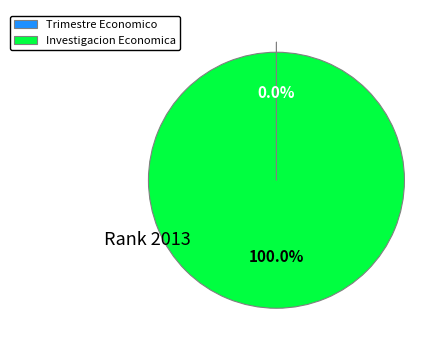

To the nearest percent, what percentage of the pie is Investigacion Economica?

100%